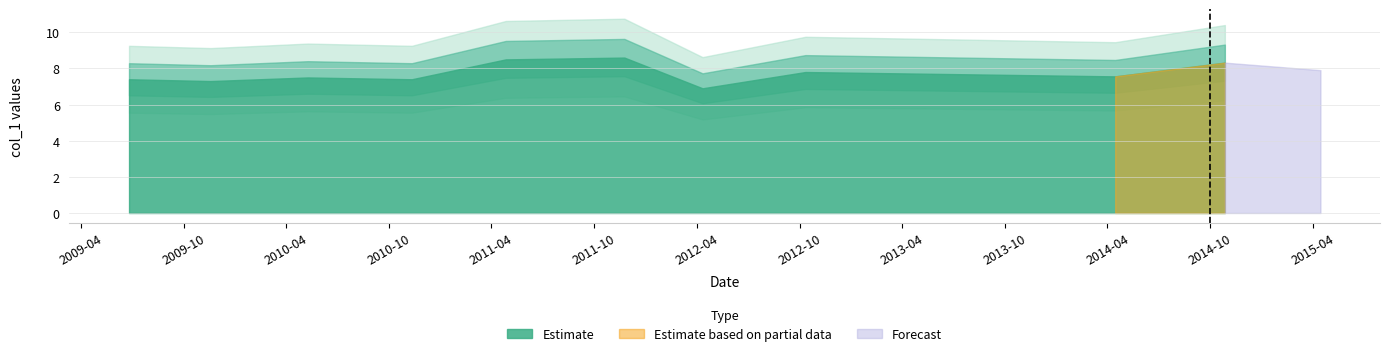

What is the change in value from 2014-04-15 to 2014-10-27?

+0.8